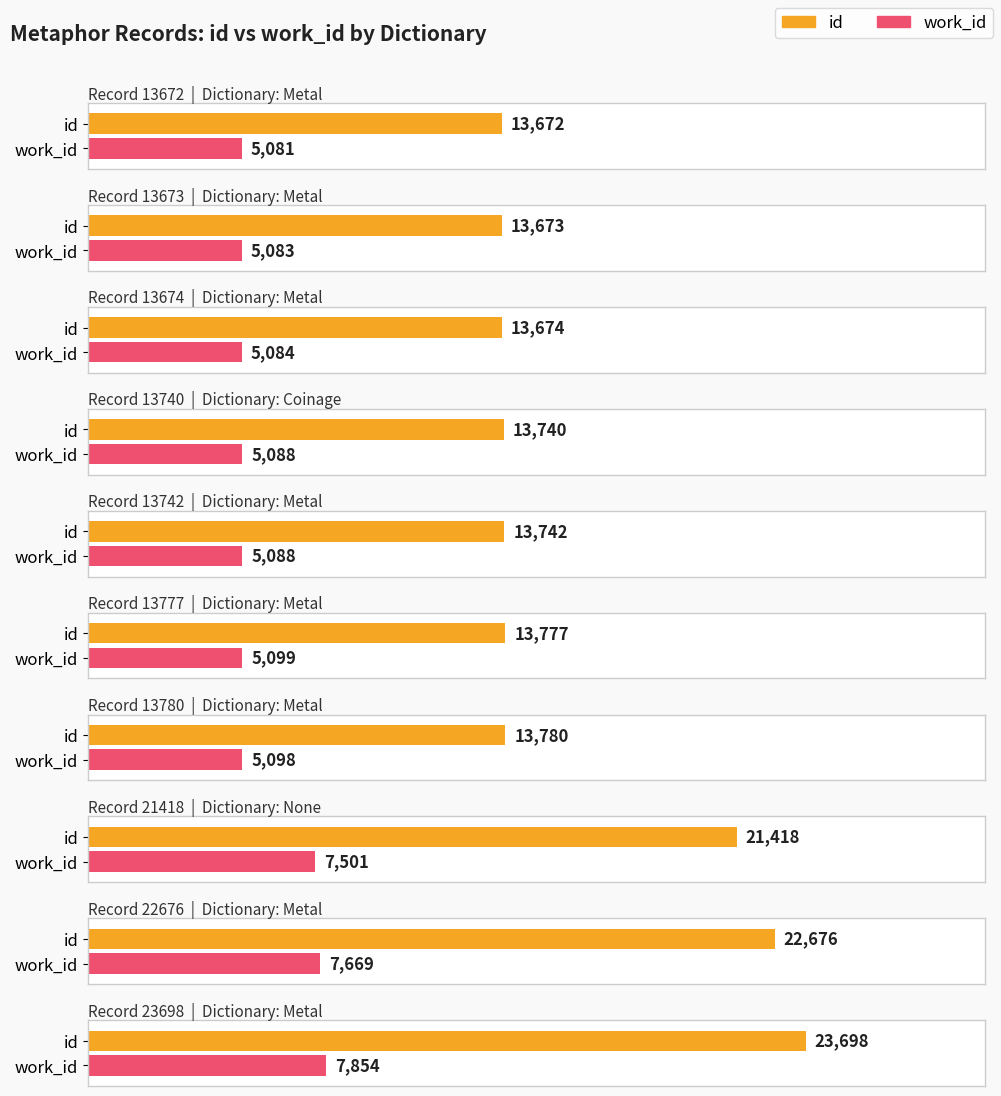

What is the smallest value displayed?

5081